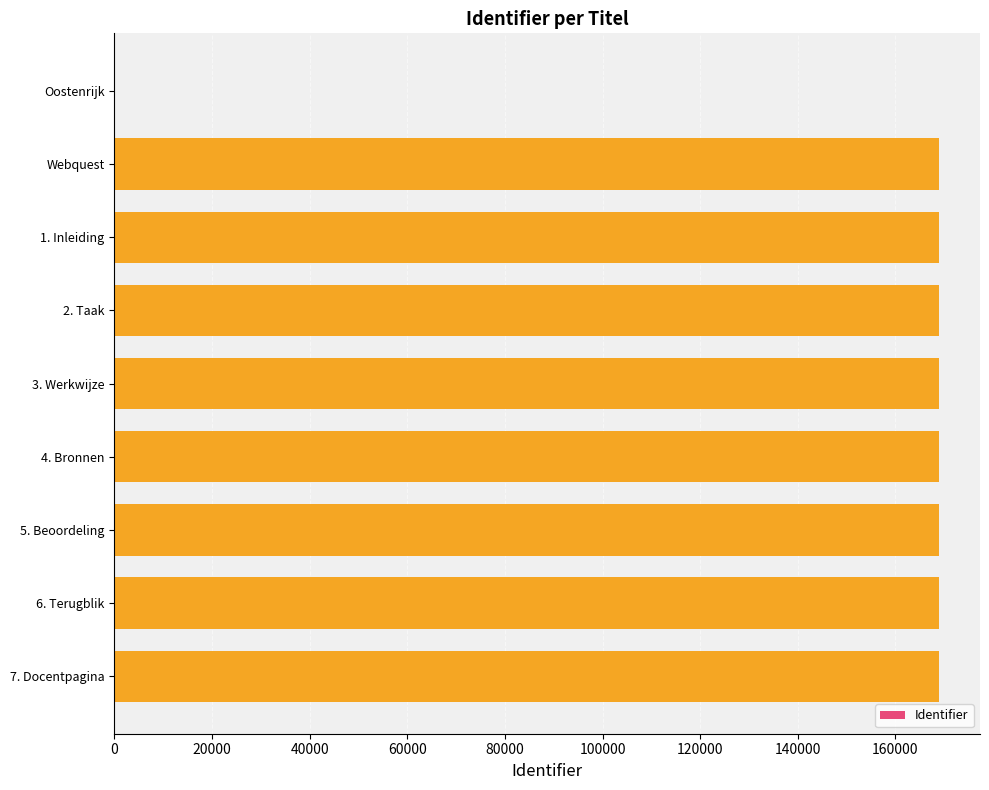

What is the greatest value displayed?

168877